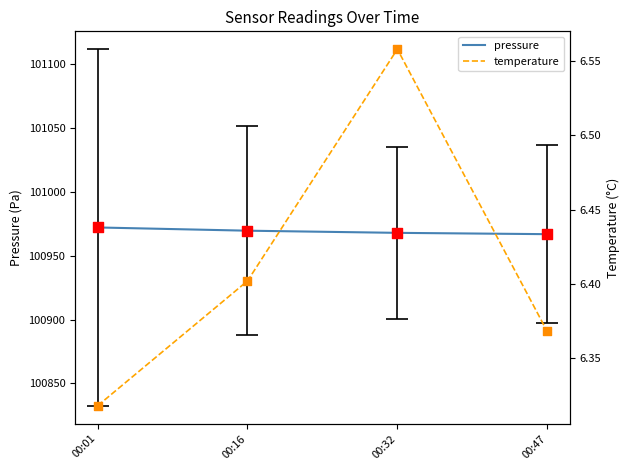

Which series has the largest total across all categories?

pressure